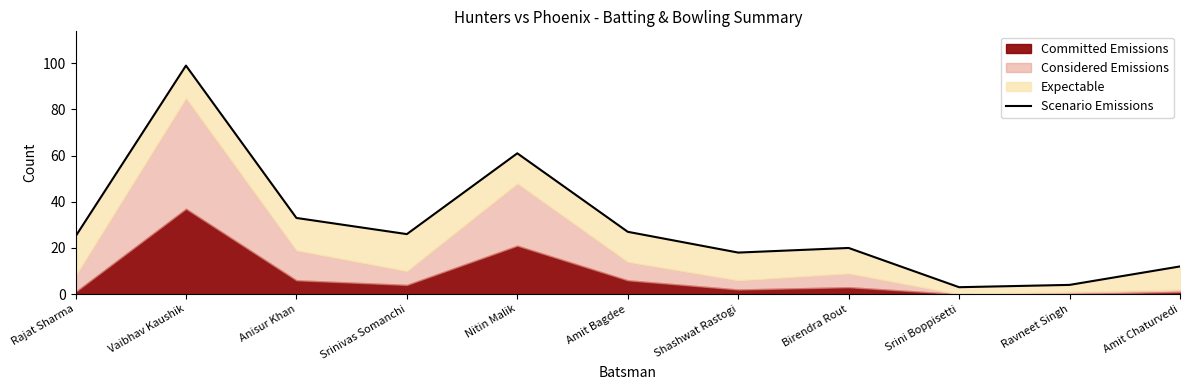

Reading left to right, list all the values displayed in this chart.

25	99	33	26	61	27	18	20	3	4	12